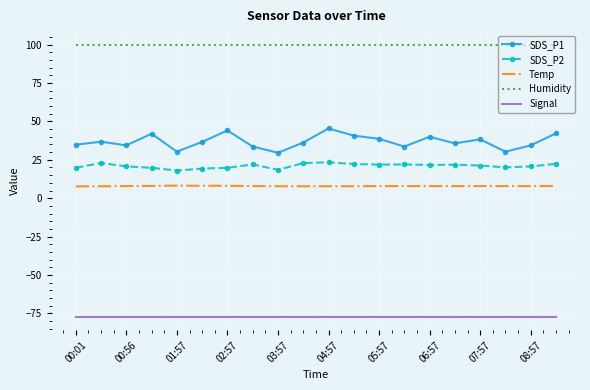

What are all the series names shown in the legend?

SDS_P1, SDS_P2, Temp, Humidity, Signal